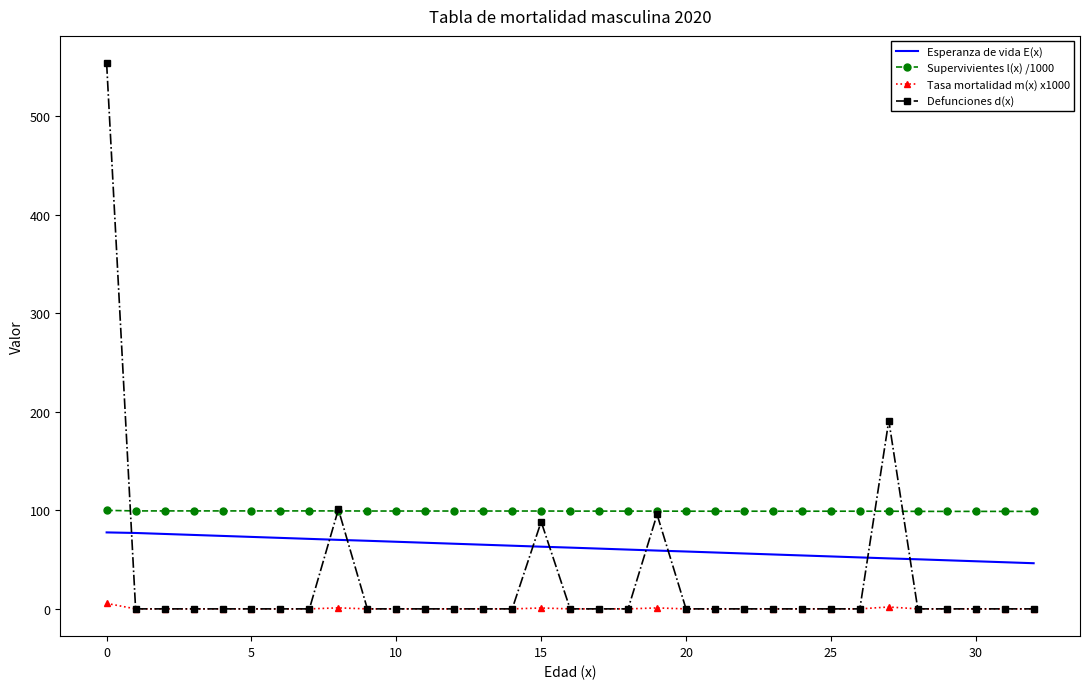

True or false: Esperanza de vida E(x) and Supervivientes l(x) /1000 intersect in this chart.

False